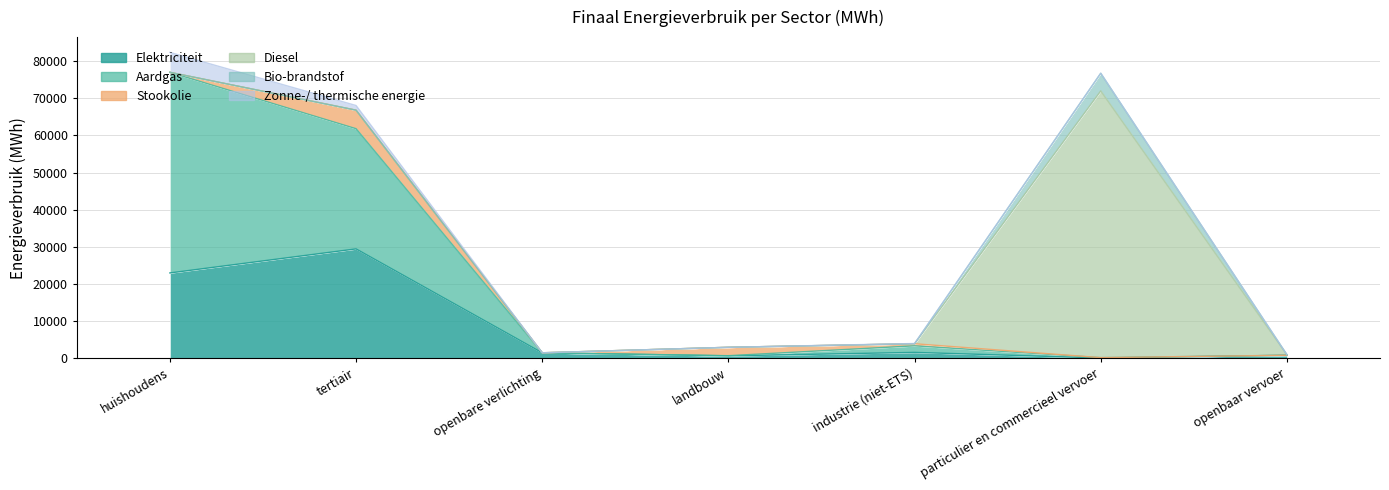

The Stookolie series shows 8323.8 at tertiair. True or false?

False